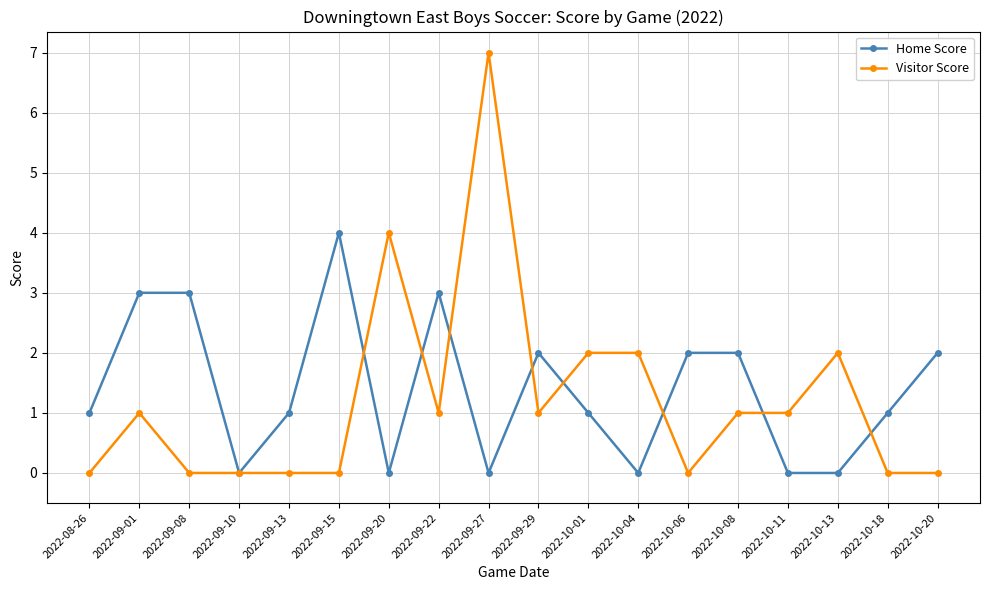

Reading right to left, extract all data points from this chart.

Home Score: 2	1	0	0	2	2	0	1	2	0	3	0	4	1	0	3	3	1
Visitor Score: 0	0	2	1	1	0	2	2	1	7	1	4	0	0	0	0	1	0